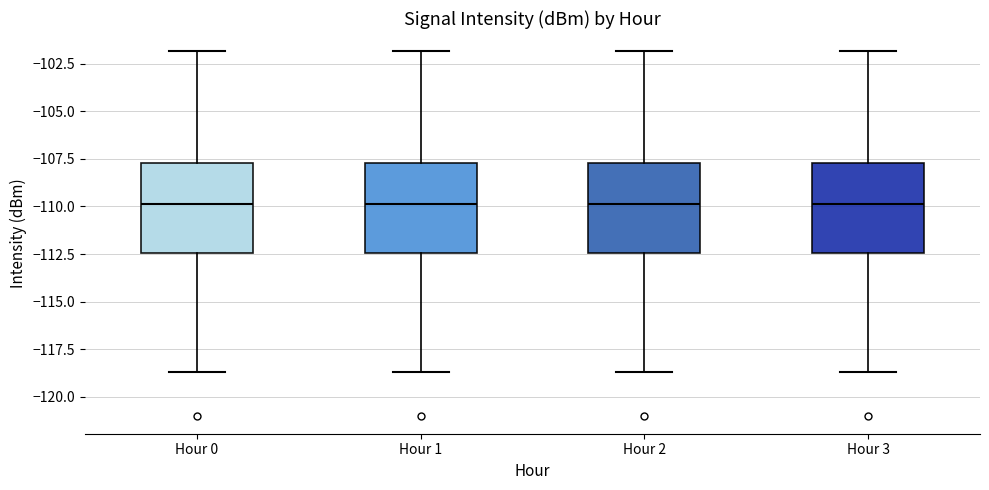

Reading left to right, transcribe this box plot: for each box, give where its median line is, the range the box spans, and where its two whiskers end, as read against the y-axis. The values are not printed on the chart, so give them approximately, as read against the axis.

Hour 0: median -110.0, box -112.5 to -107.5, whiskers -118.5 to -102.0
Hour 1: median -110.0, box -112.5 to -107.5, whiskers -118.5 to -102.0
Hour 2: median -110.0, box -112.5 to -107.5, whiskers -118.5 to -102.0
Hour 3: median -110.0, box -112.5 to -107.5, whiskers -118.5 to -102.0